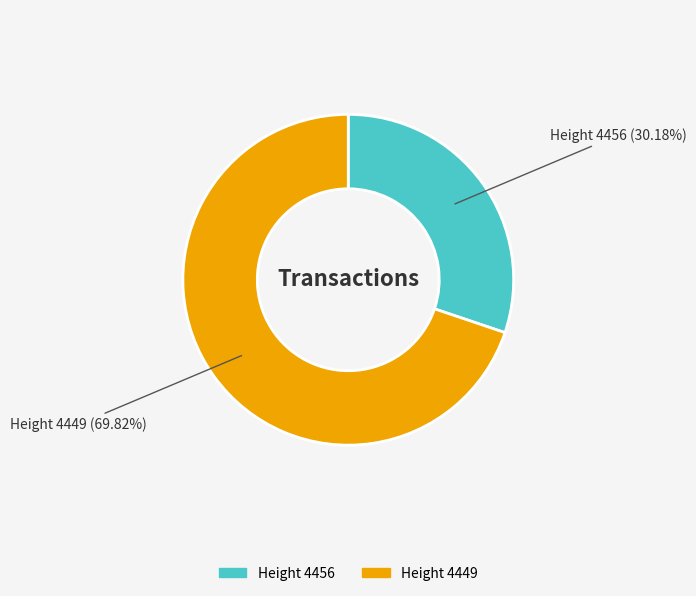

How many segments does this pie chart have?

2